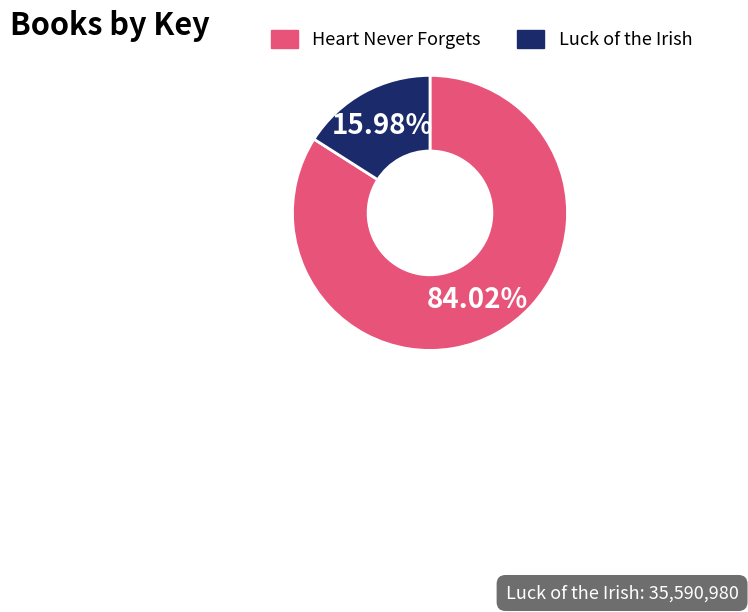

Between Heart Never Forgets and Luck of the Irish, which is larger?

Heart Never Forgets